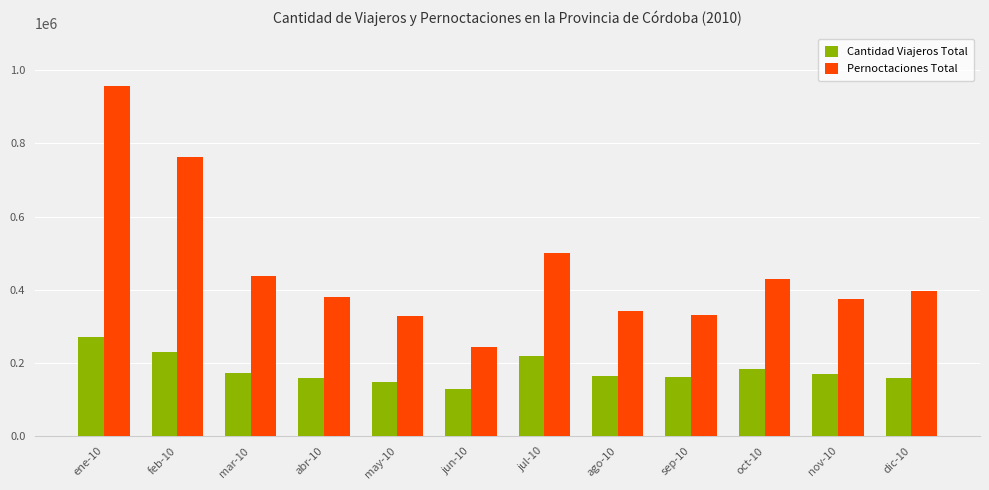

How many data points in Cantidad Viajeros Total are less than 168516?

6